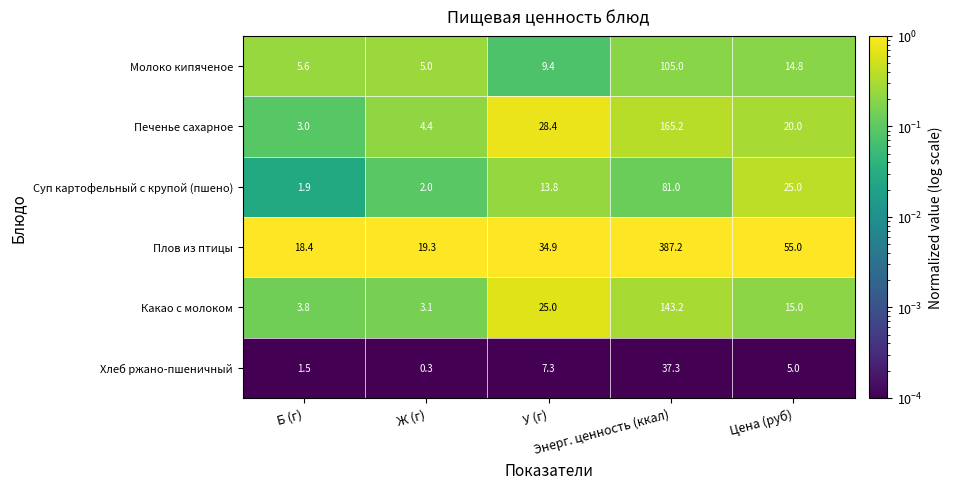

Which series has the largest total across all categories?

Плов из птицы